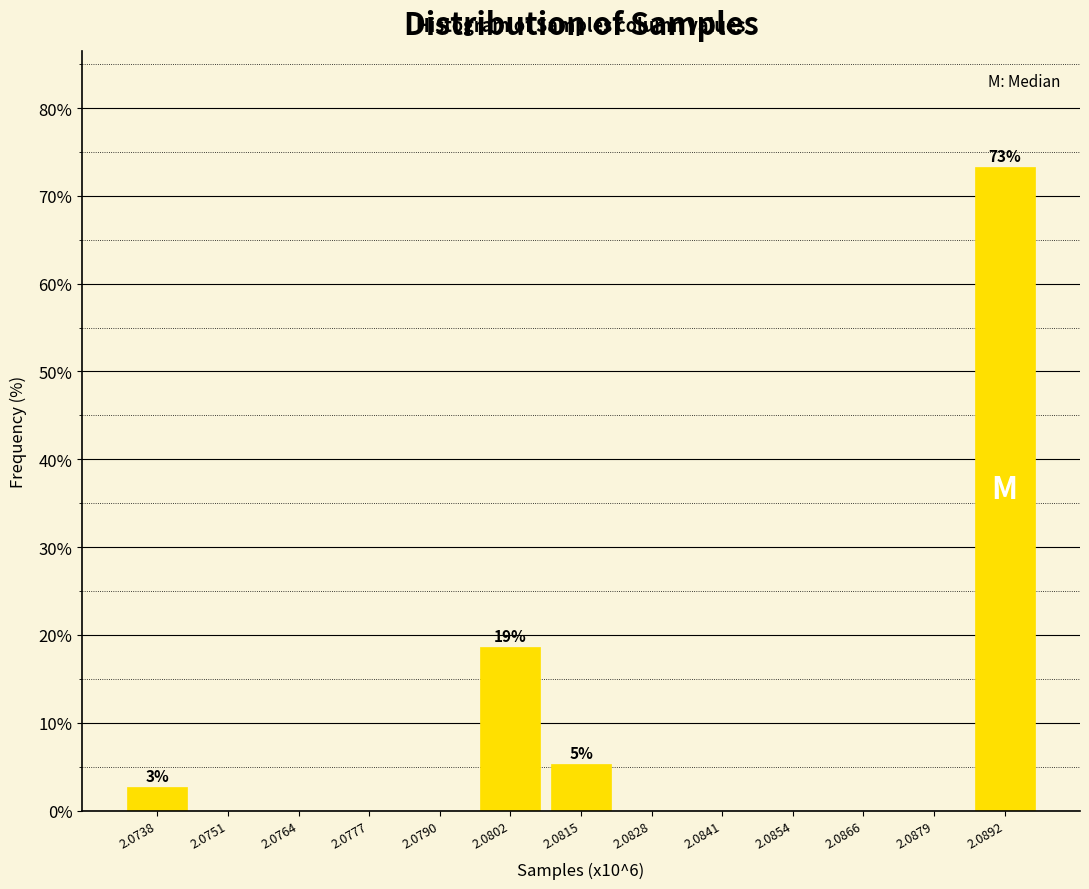

Reading left to right, extract all data points from this chart.

2.0738=2.7	2.0751=0.0	2.0764=0.0	2.0777=0.0	2.0790=0.0	2.0802=18.7	2.0815=5.3	2.0828=0.0	2.0841=0.0	2.0854=0.0	2.0866=0.0	2.0879=0.0	2.0892=73.3